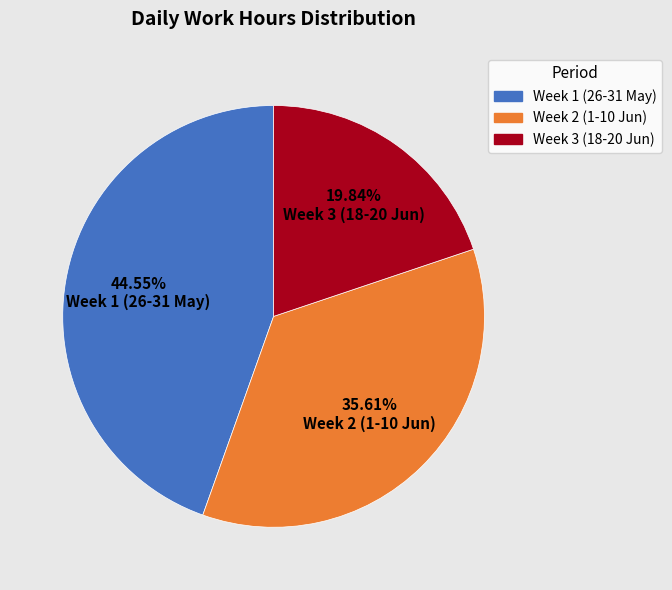

Does any single category account for the majority?

No